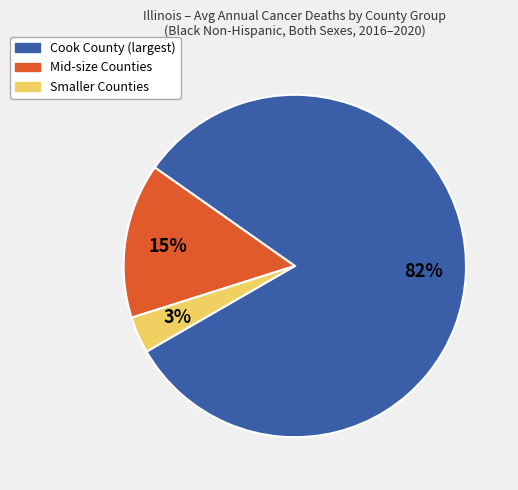

Is there a majority slice in this chart?

Yes